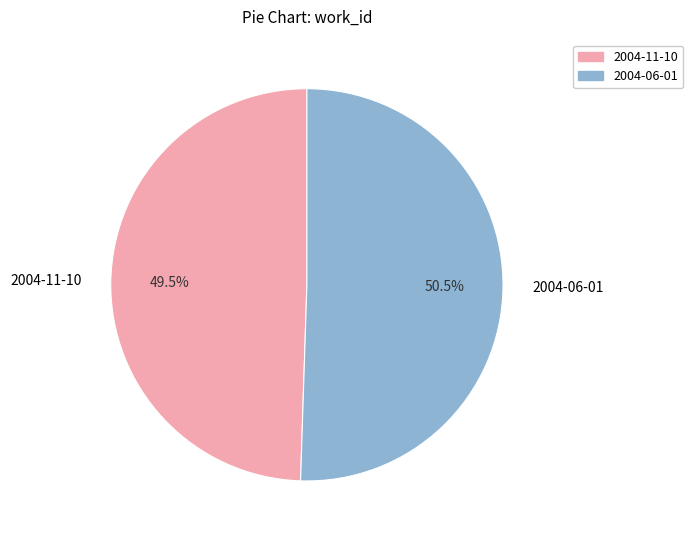

Which has a higher value, 2004-06-01 or 2004-11-10?

2004-06-01